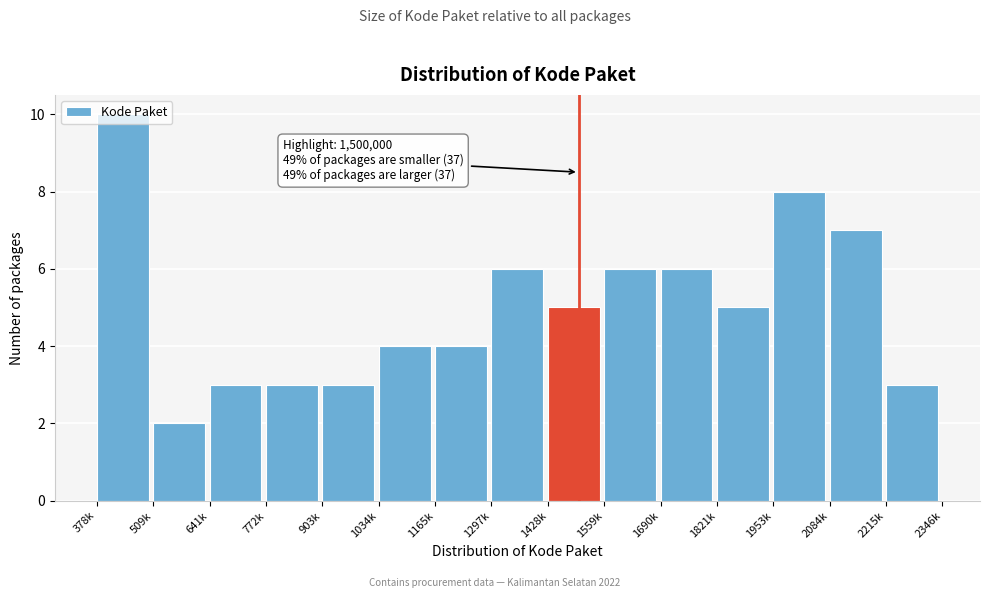

What is the sum of the values at 1034k and 1690k?

10